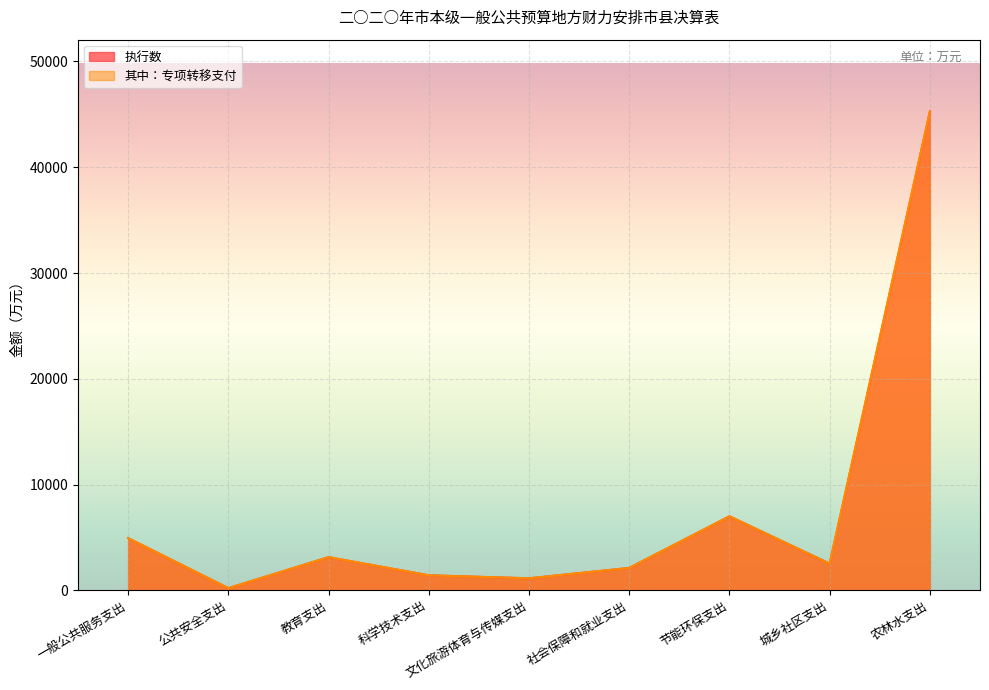

Is it true that 其中：专项转移支付 equals 1415 at 科学技术支出?

True